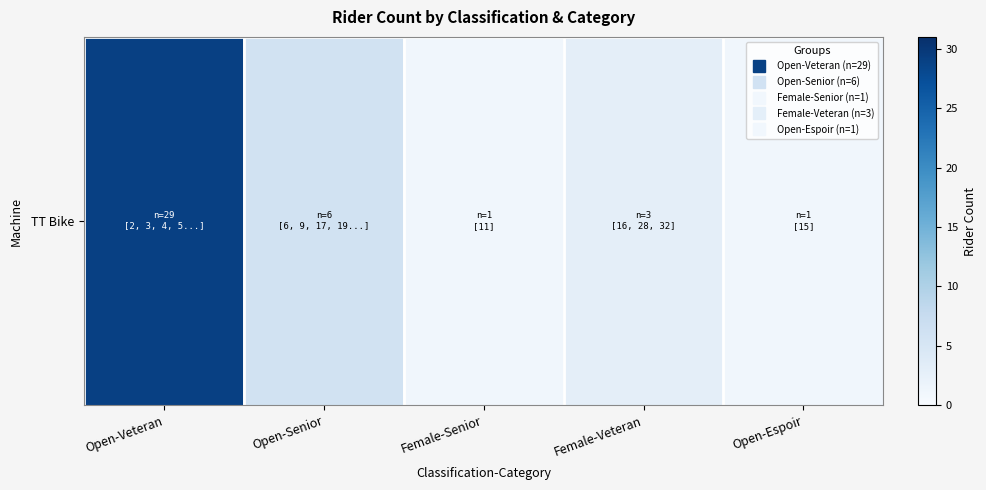

What is the average value?

8